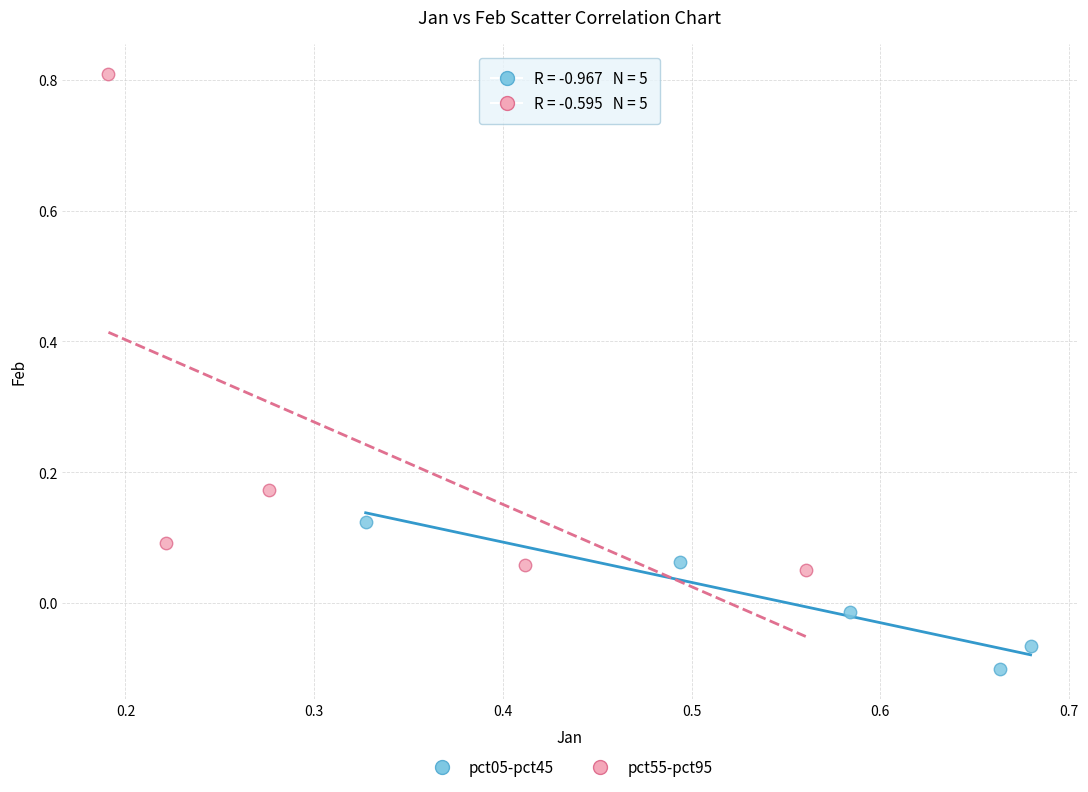

What are all the series names shown in the legend?

pct05-pct45, pct55-pct95